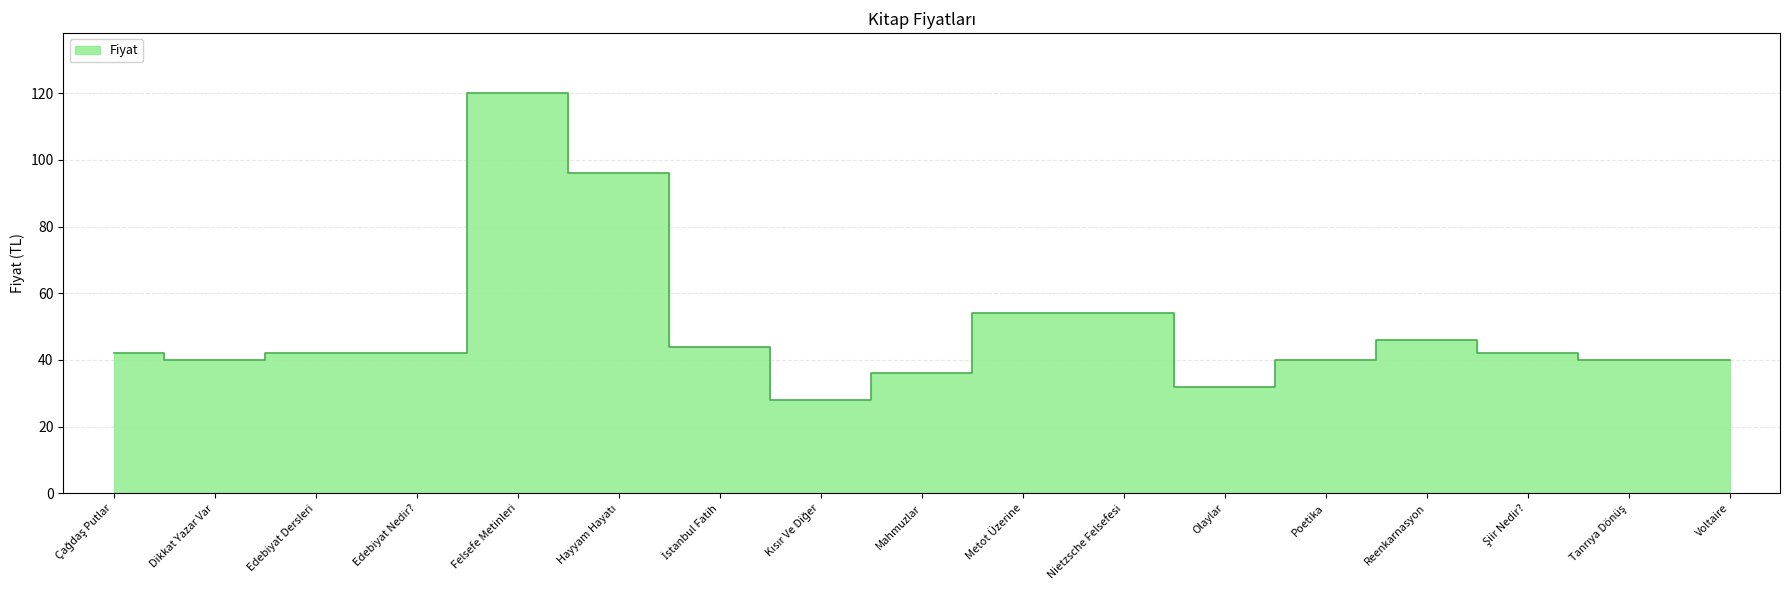

Reading left to right, list all the values displayed in this chart.

Çağdaş Putlar=42	Dikkat Yazar Var=40	Edebiyat Dersleri=42	Edebiyat Nedir?=42	Felsefe Metinleri=120	Hayyam Hayatı=96	İstanbul Fatih=44	Kısır Ve Diğer=28	Mahmuzlar=36	Metot Üzerine=54	Nietzsche Felsefesi=54	Olaylar=32	Poetika=40	Reenkarnasyon=46	Şiir Nedir?=42	Tanrıya Dönüş=40	Voltaire=40